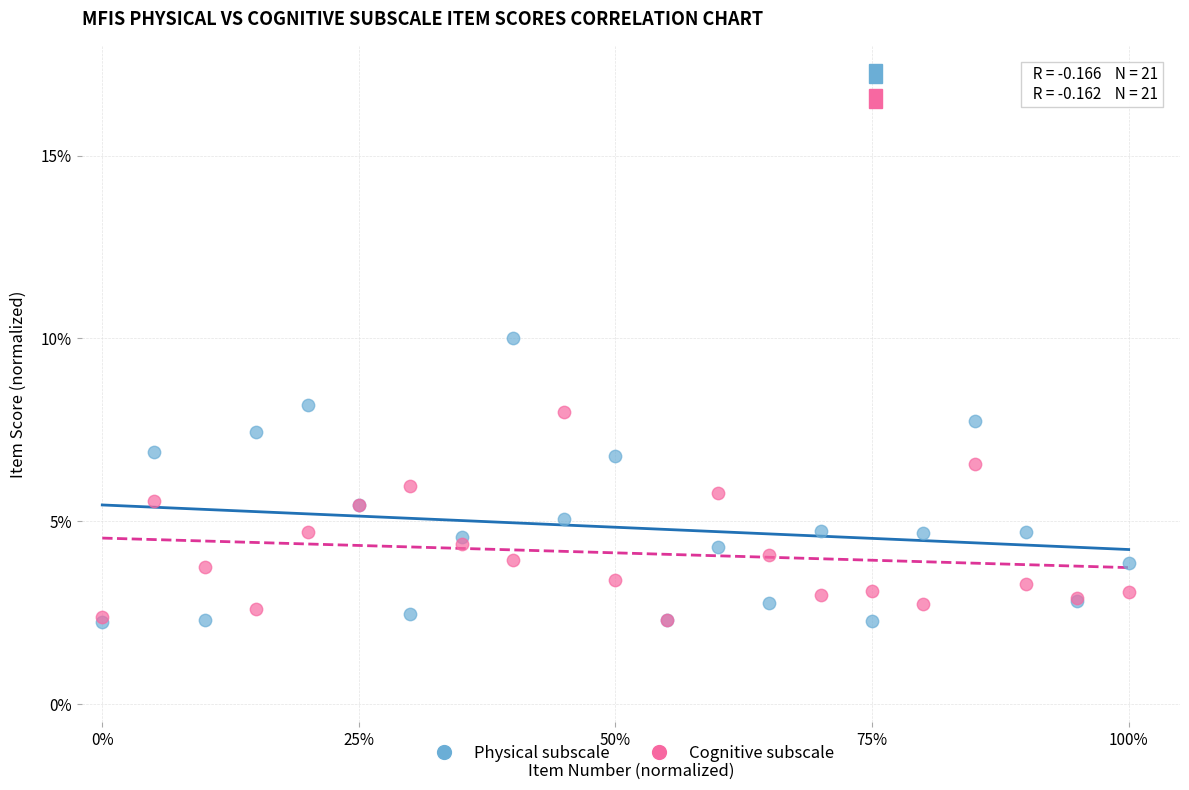

Which series has the widest spread of Y values?

Physical subscale